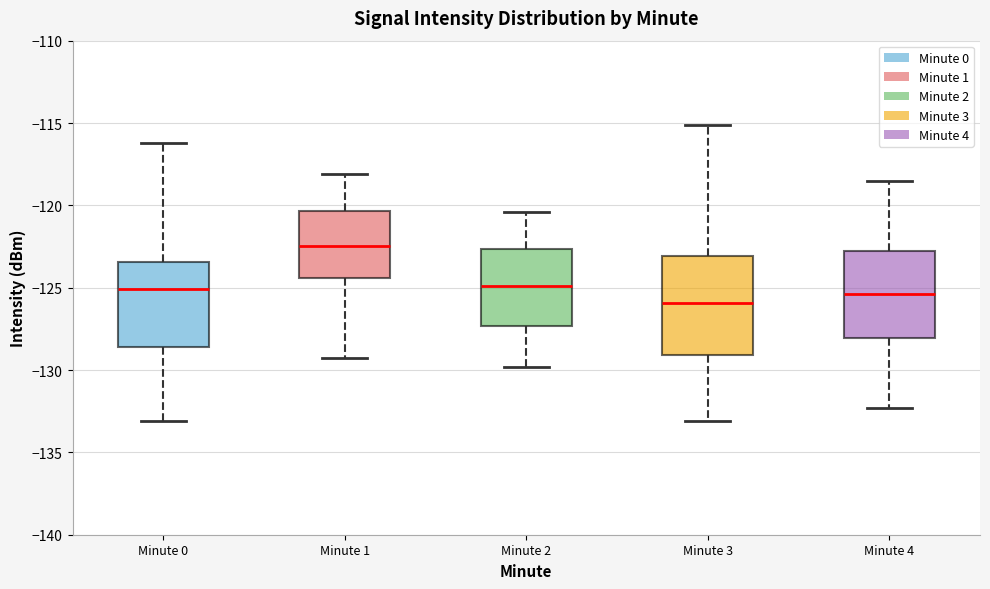

Reading left to right, read every box against the y-axis: the position of its median line, the range the box covers, and the ends of its whiskers. The values are not printed on the chart, so give them approximately, as read against the axis.

Minute 0: median -125.0, box -128.5 to -123.5, whiskers -133.0 to -116.0
Minute 1: median -122.5, box -124.5 to -120.5, whiskers -129.0 to -118.0
Minute 2: median -125.0, box -127.5 to -122.5, whiskers -130.0 to -120.5
Minute 3: median -126.0, box -129.0 to -123.0, whiskers -133.0 to -115.0
Minute 4: median -125.5, box -128.0 to -122.5, whiskers -132.5 to -118.5